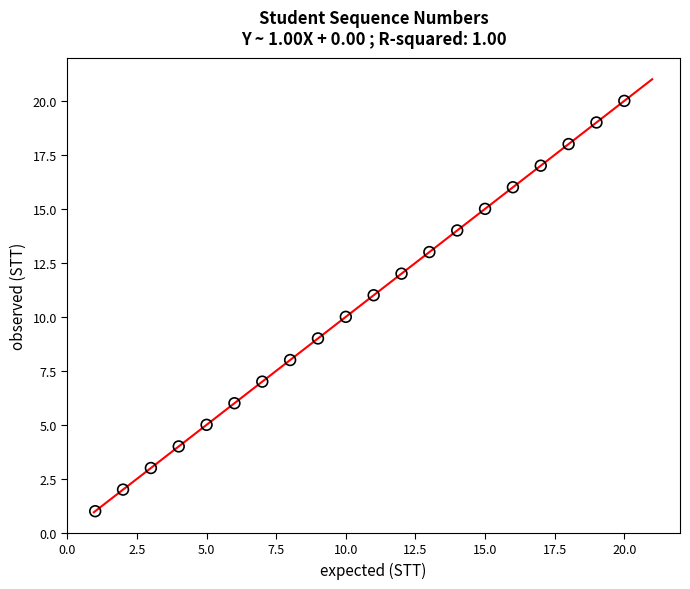

What is the range of X values (max minus min)?

19